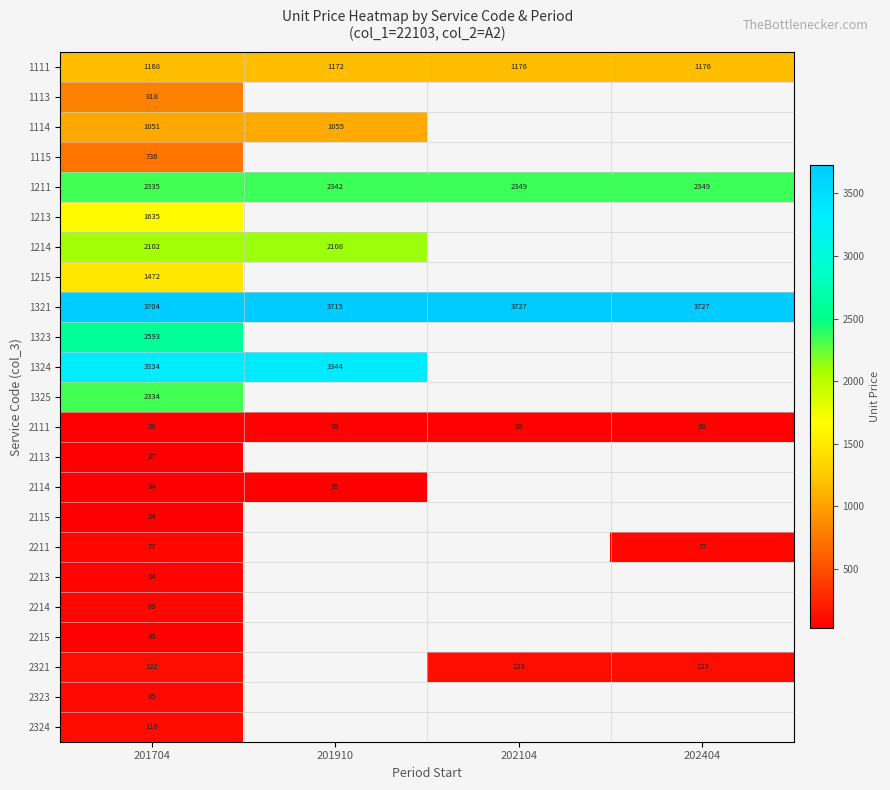

Which category has the lowest value in the 1321 series?

201704